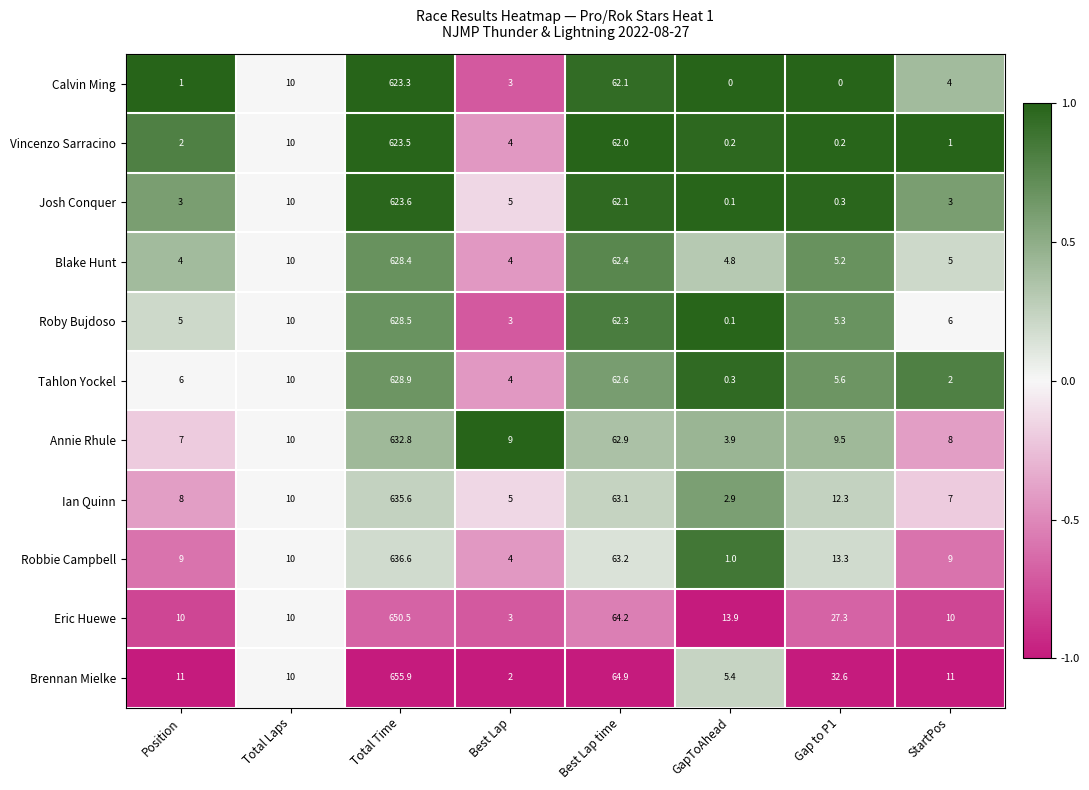

The value of Robbie Campbell at StartPos is 9.0. True or false?

True